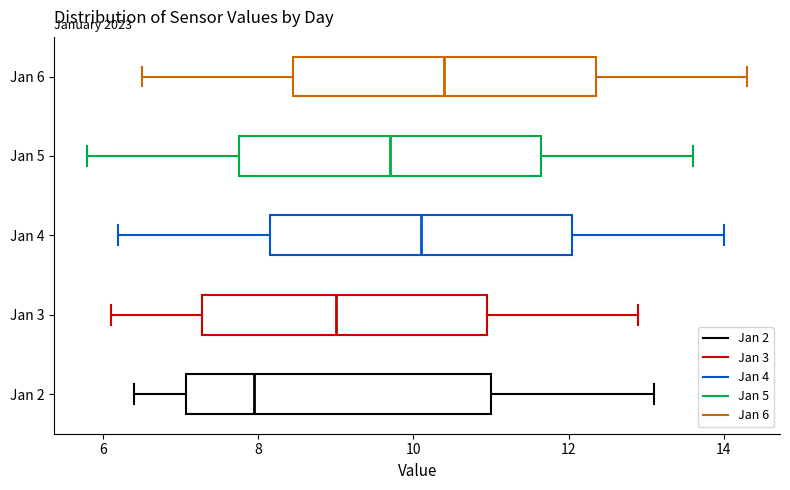

Reading bottom to top, transcribe this box plot: for each box, give where its median line is, the range the box spans, and where its two whiskers end, as read against the x-axis. The values are not printed on the chart, so give them approximately, as read against the axis.

Jan 2: median 8.0, box 7.0 to 11.0, whiskers 6.4 to 13.2
Jan 3: median 9.0, box 7.2 to 11.0, whiskers 6.2 to 13.0
Jan 4: median 10.2, box 8.2 to 12.0, whiskers 6.2 to 14.0
Jan 5: median 9.8, box 7.8 to 11.6, whiskers 5.8 to 13.6
Jan 6: median 10.4, box 8.4 to 12.4, whiskers 6.6 to 14.4